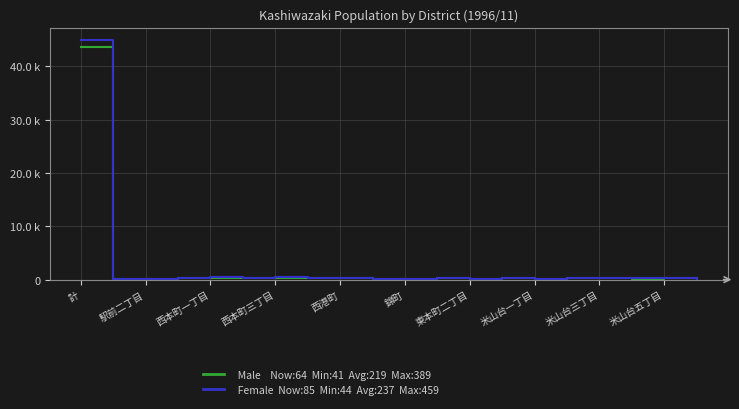

Is this an area chart (filled region under the line)?

No